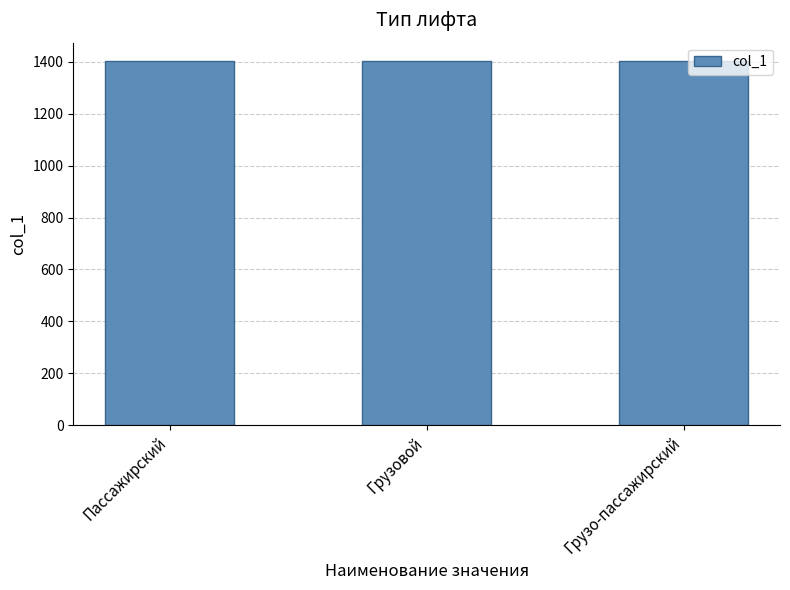

The value at Пассажирский is 1401. True or false?

True